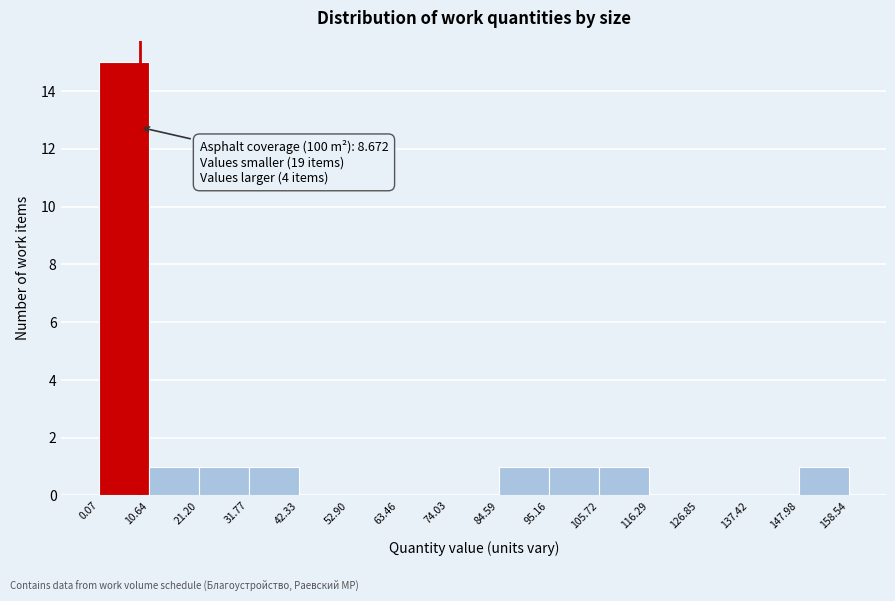

Which range on the x-axis has the tallest bar?

0.07 to 10.64